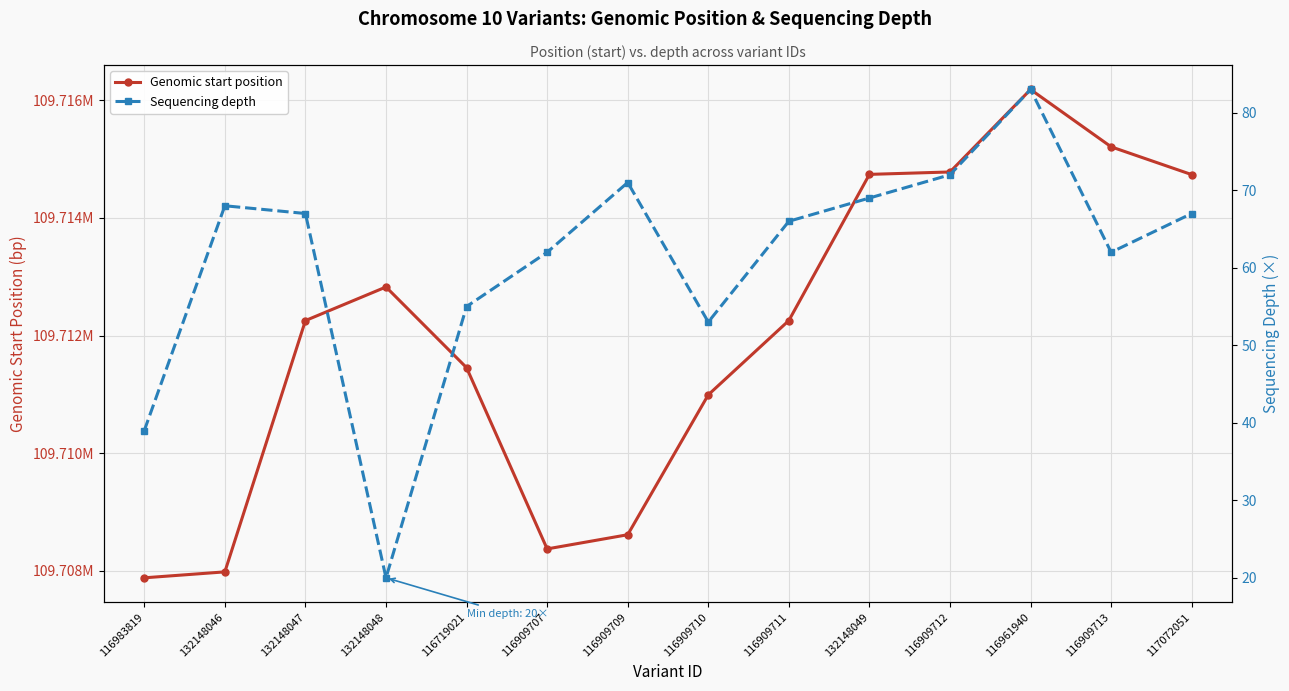

The value of Genomic start position at 116719021 is 109711454. True or false?

True